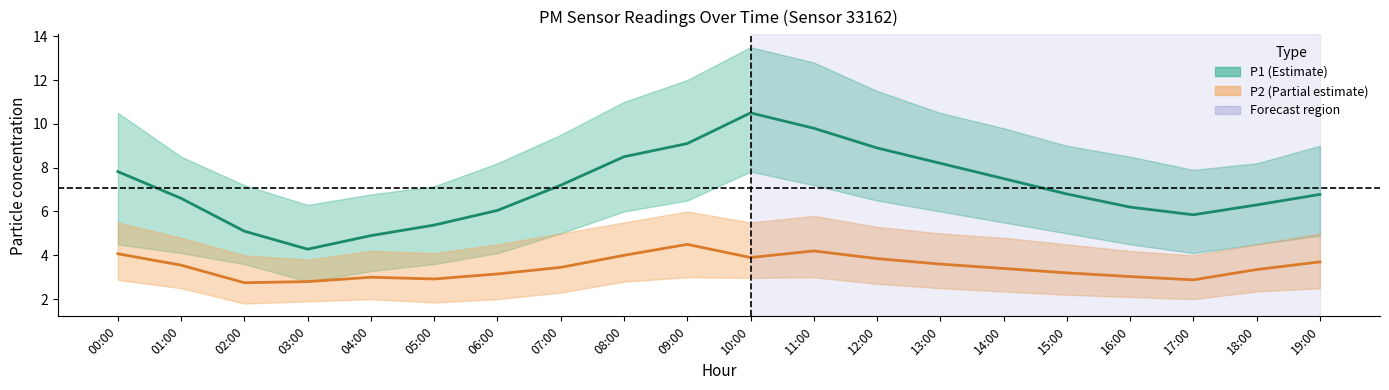

What is the label of the 6th point from the left?

05:00